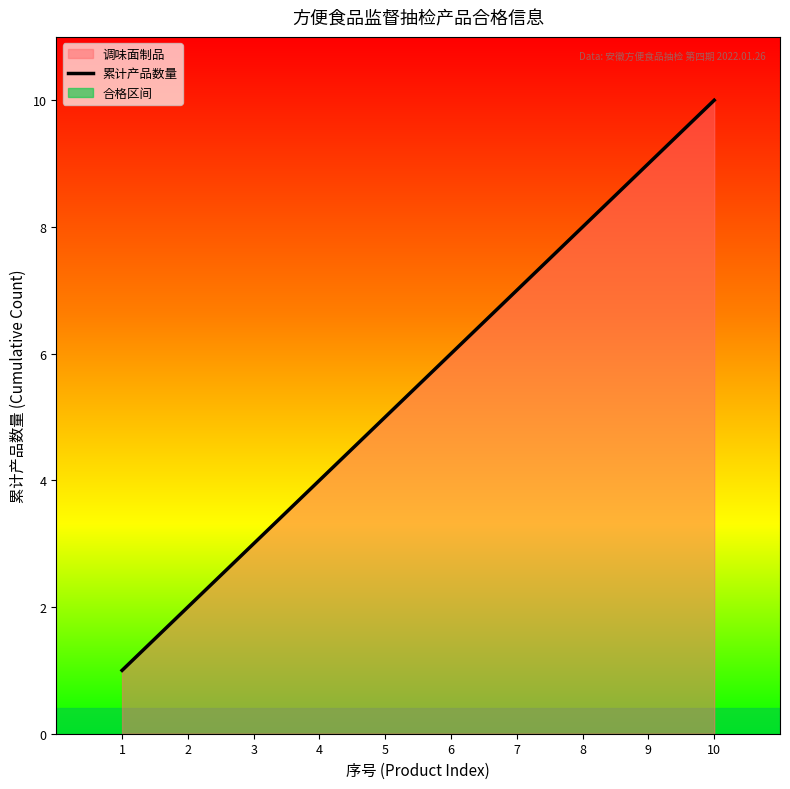

List the labels in order of value, smallest first.

1, 2, 3, 4, 5, 6, 7, 8, 9, 10